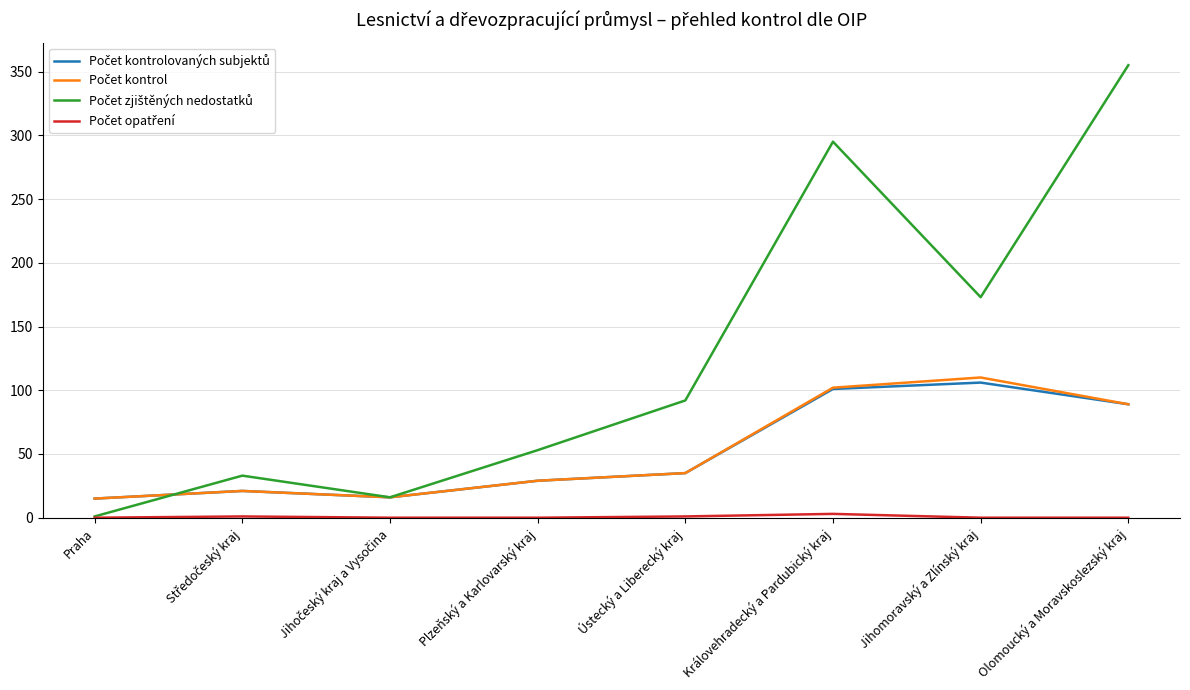

At which category is the sum across all series the highest?

Olomoucký a Moravskoslezský kraj